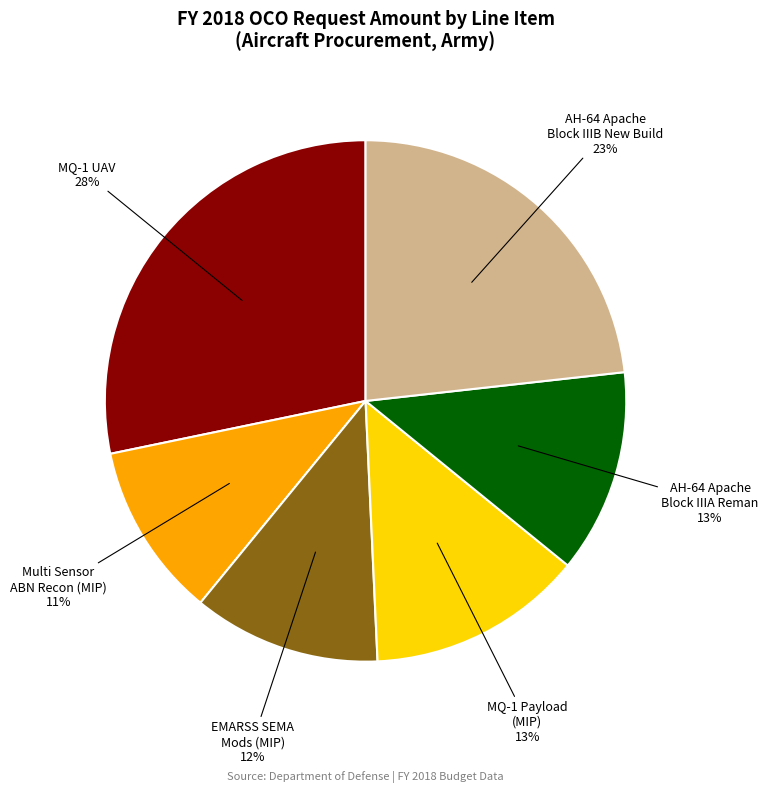

To the nearest percent, what is the difference between the largest and smallest slice percentages?

17%